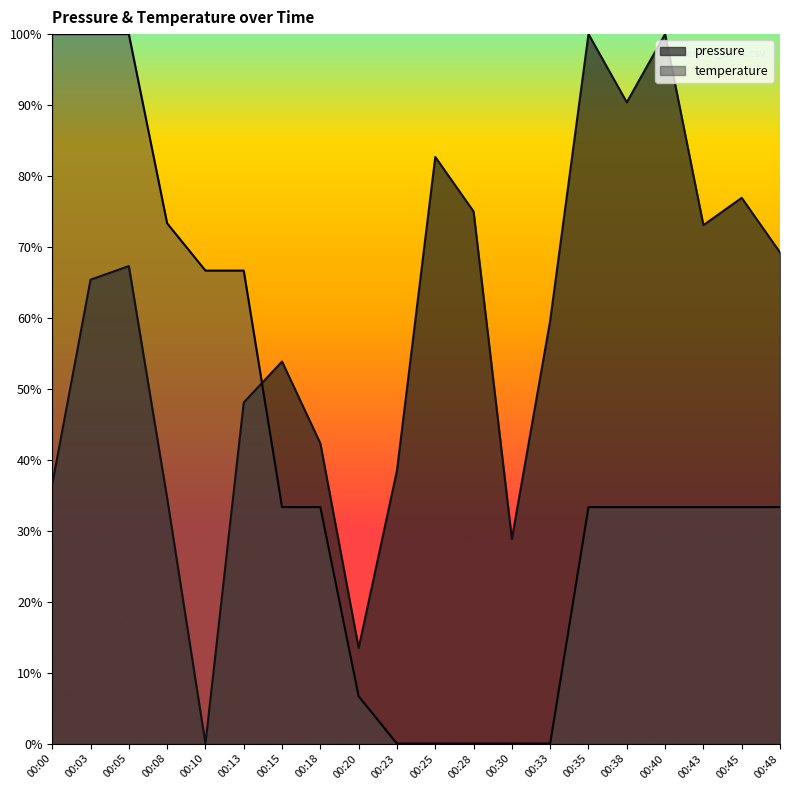

Which category has the highest value across all series?

00:35